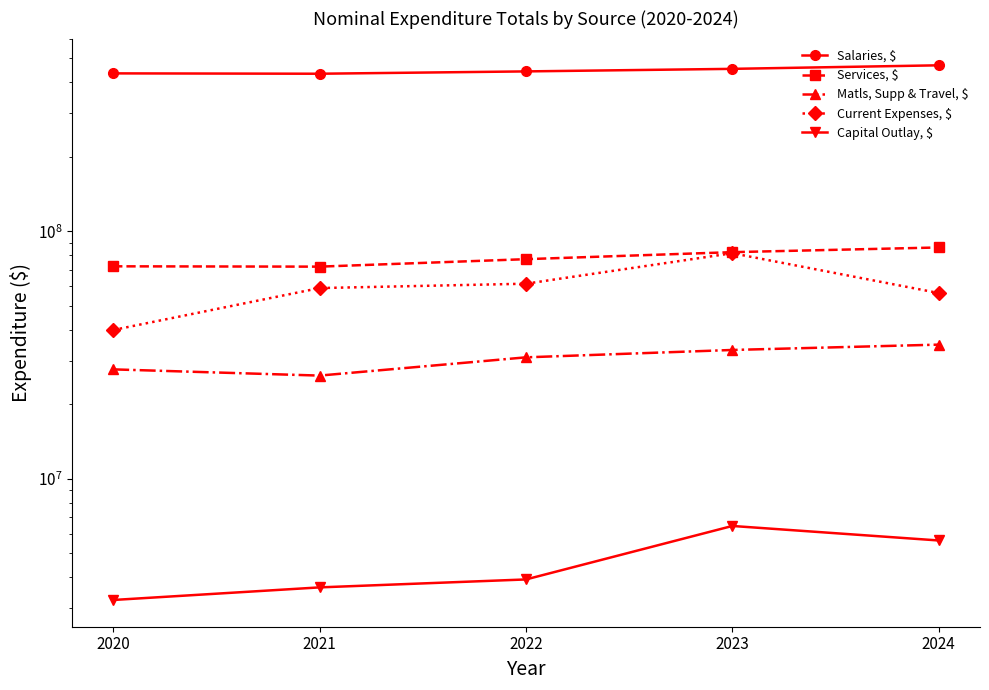

True or false: Current Expenses, $ and Matls, Supp & Travel, $ cross at least once.

False